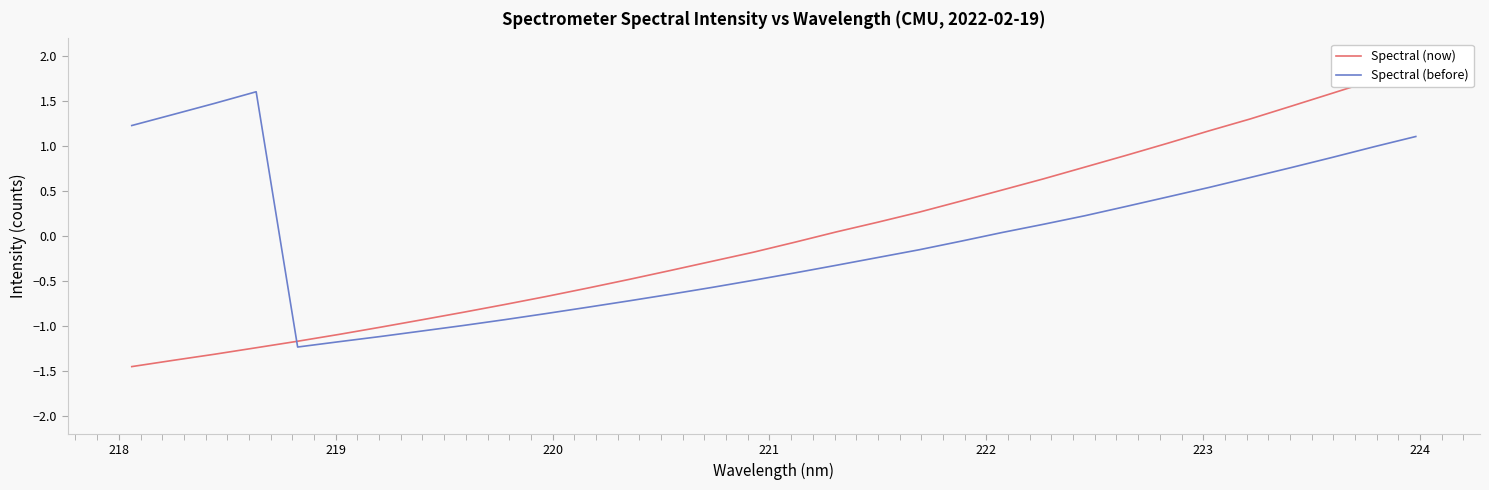

What is the maximum value for Spectral (before)?

1.6